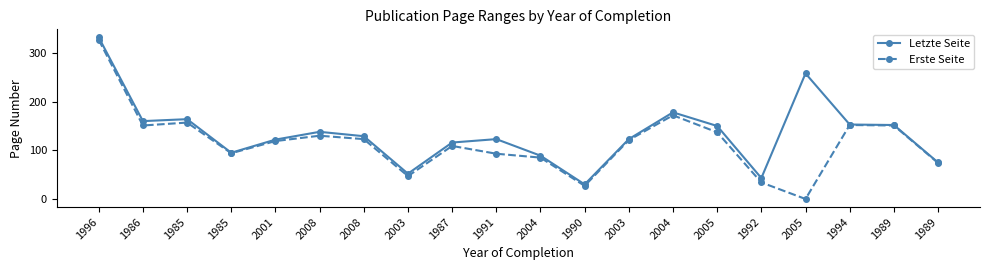

True or false: Letzte Seite and Erste Seite cross at least once.

False